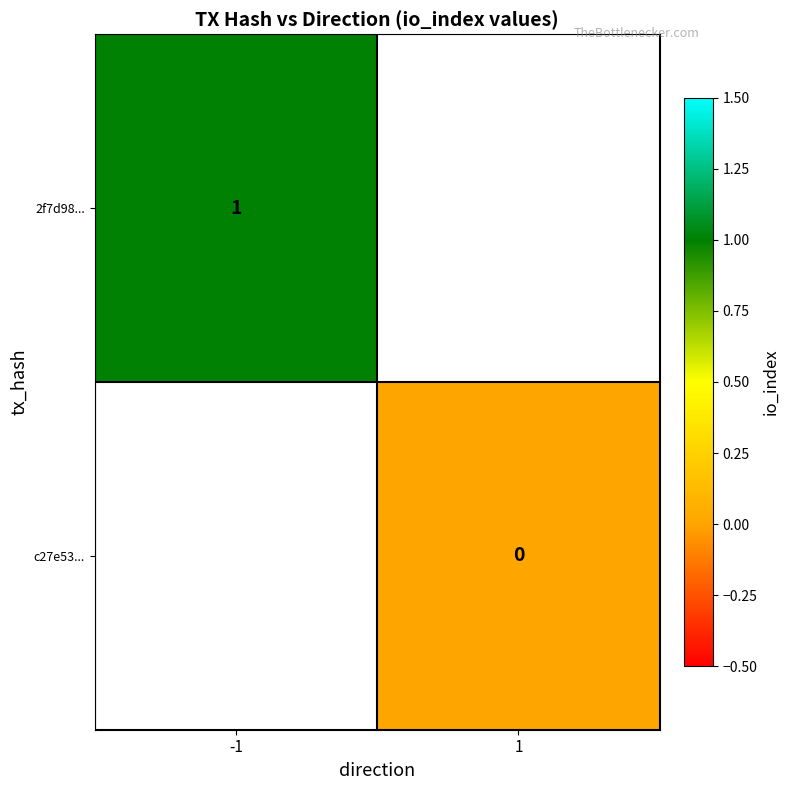

At how many categories does at least one series exceed 0?

1